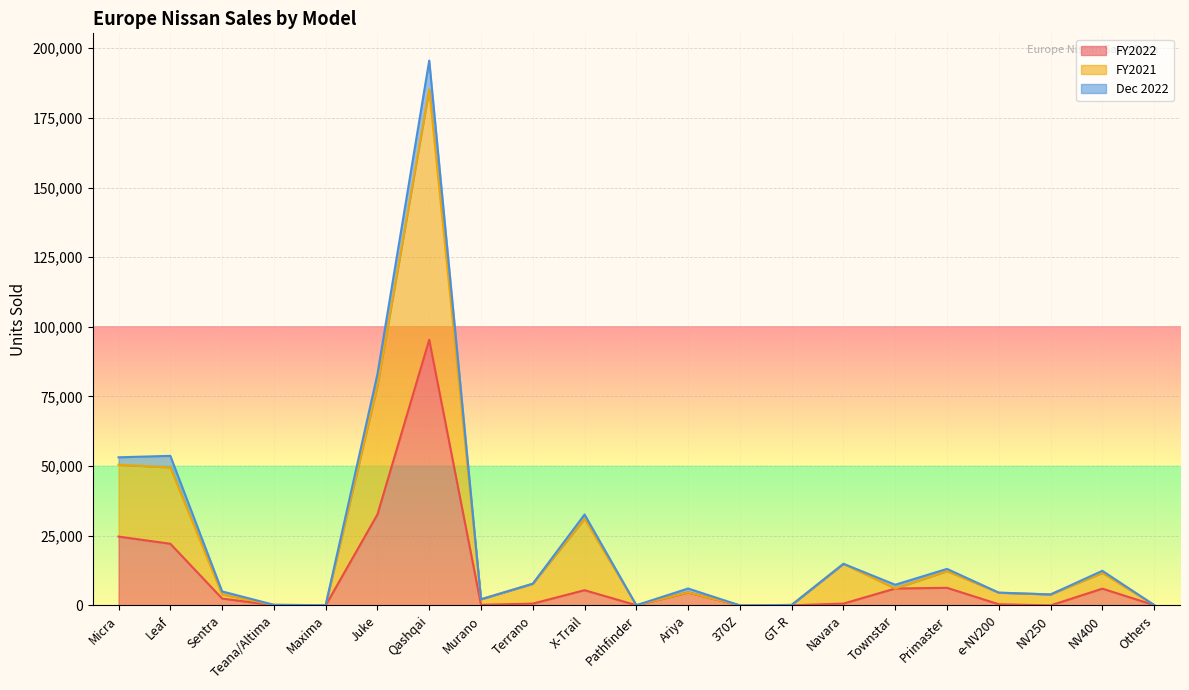

Reading right to left, extract all data points from this chart.

FY2022: 112	6013	0	409	6316	6071	646	36	0	4631	64	5459	642	215	95361	32663	12	46	2463	22130	24707
FY2021: 158	11679	3937	4562	12289	6071	14918	174	10	4631	68	31116	7779	2204	185268	78786	83	196	3936	49523	50485